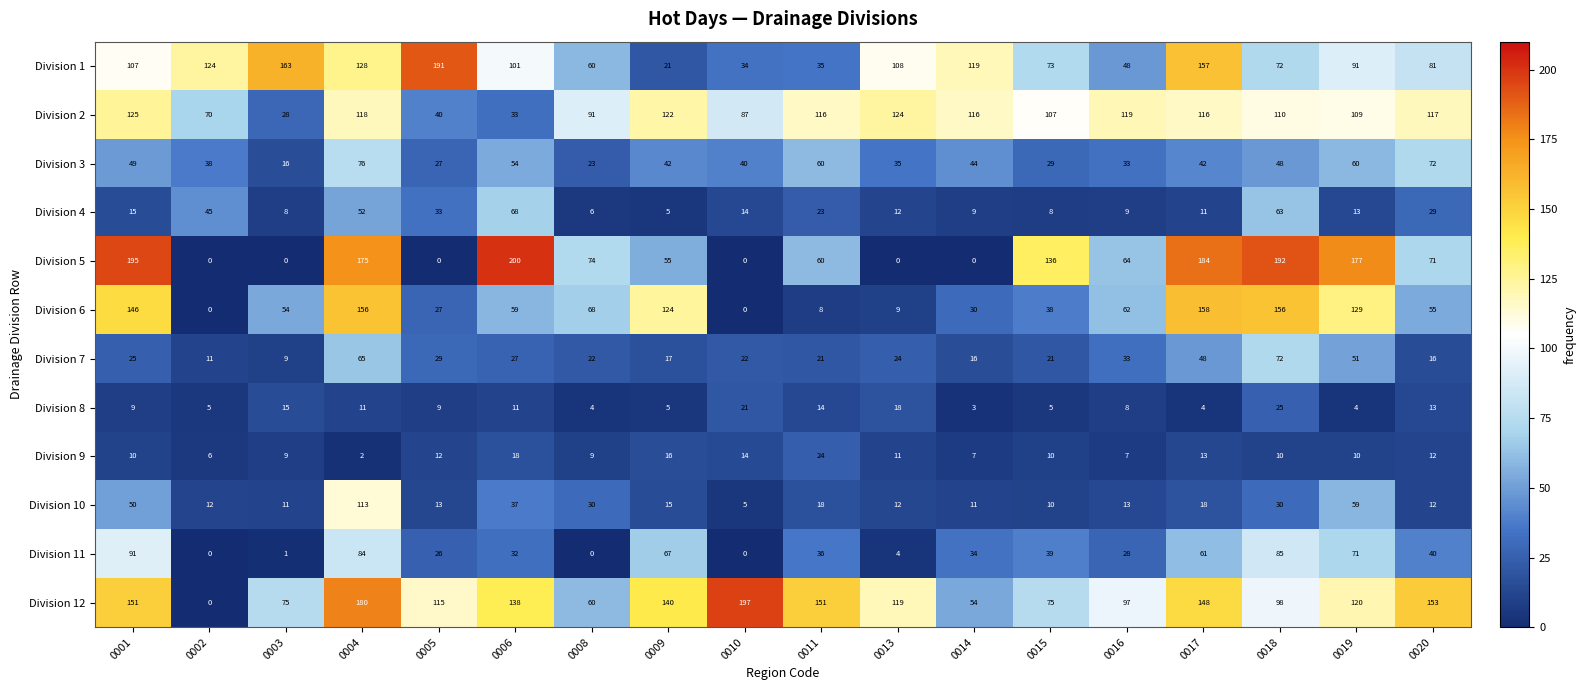

What is the sum of all Division 3 values?

788